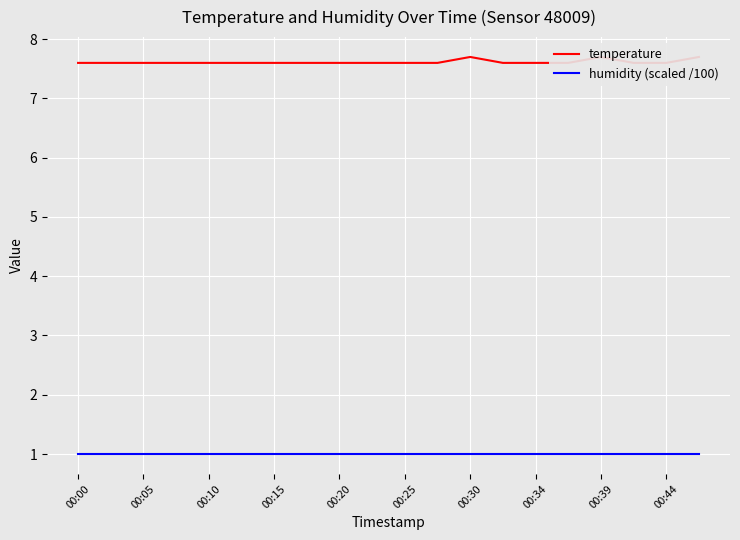

Is this an area chart (filled region under the line)?

No